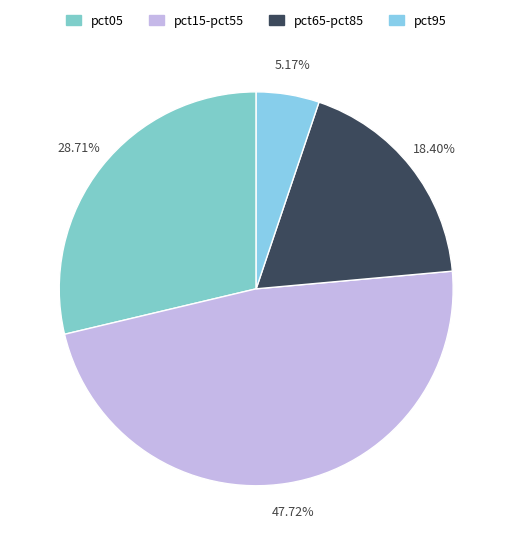

To the nearest percent, what is the difference between the largest and smallest slice percentages?

43%